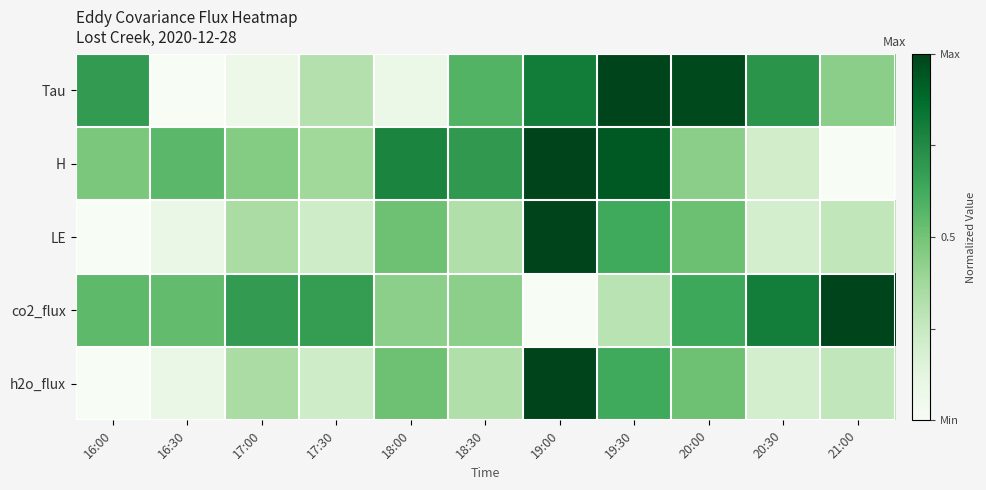

Which series has the widest spread of values?

Tau